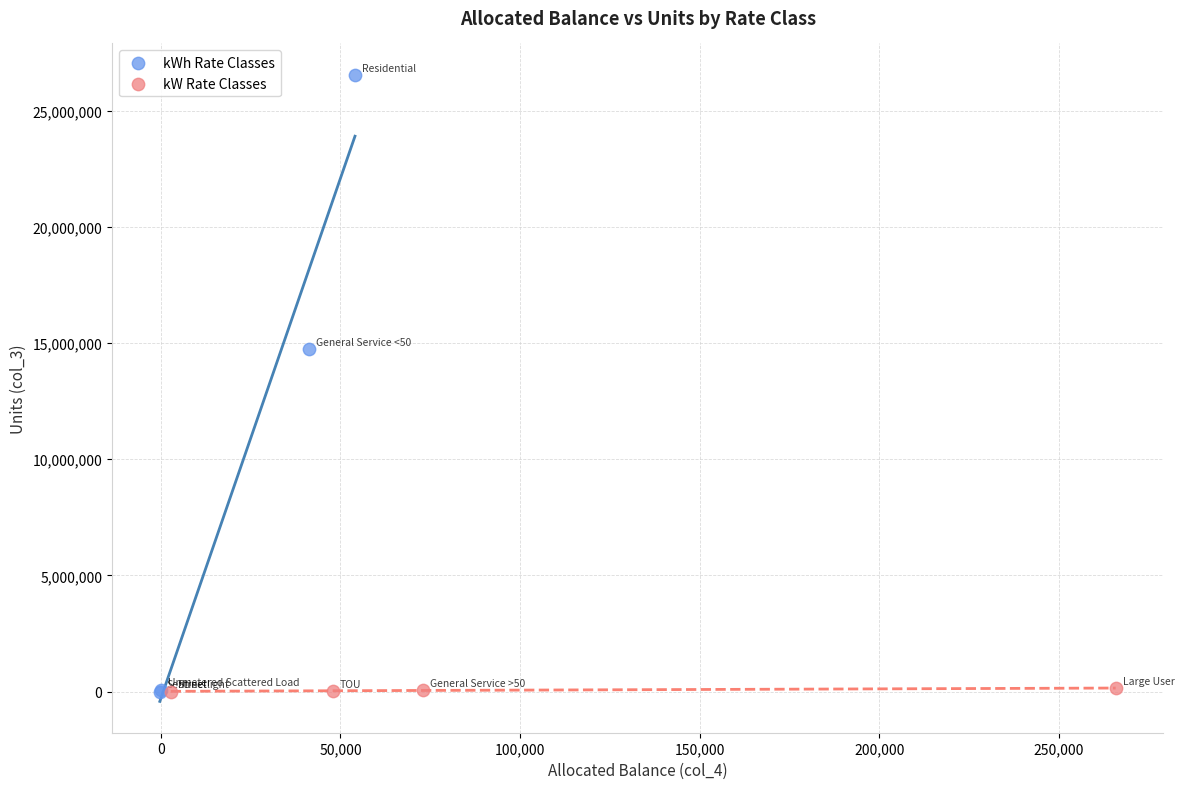

Which series reaches the maximum Y coordinate?

kWh Rate Classes